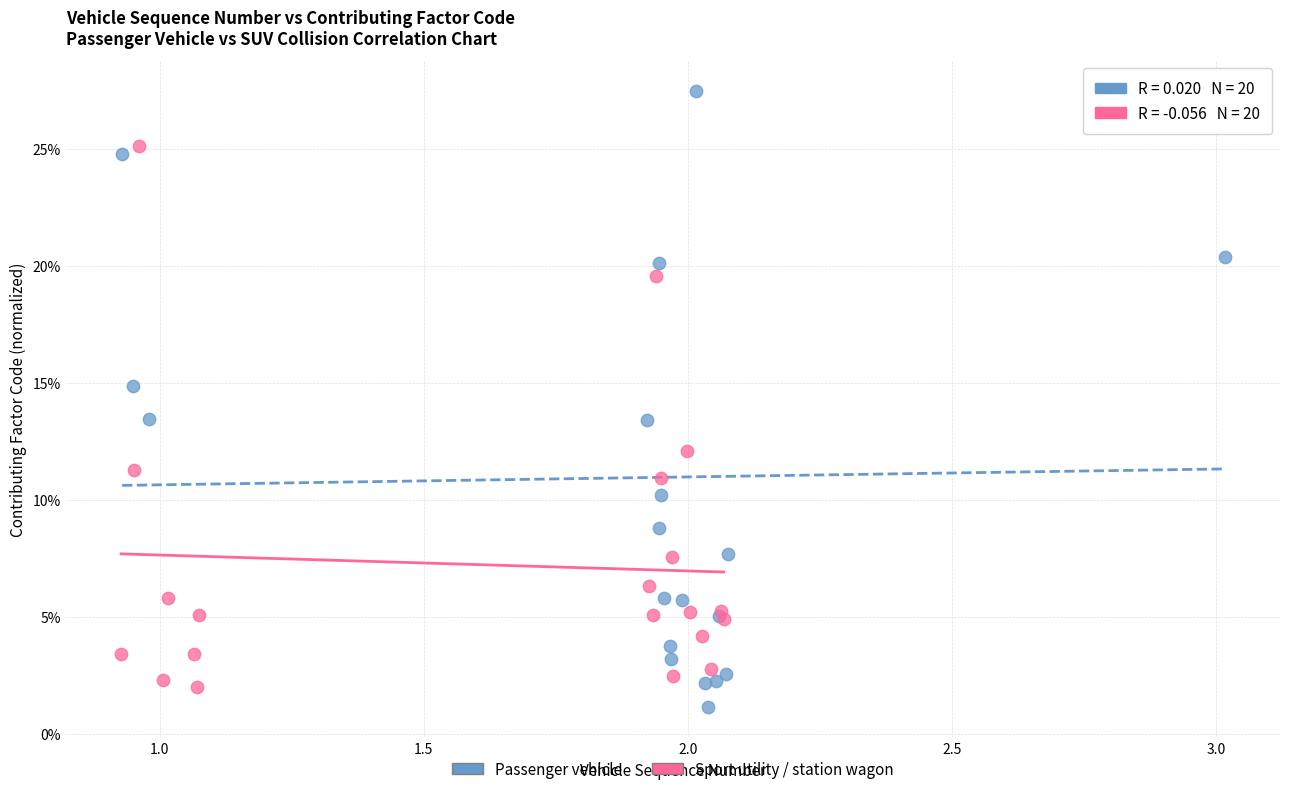

What are all the series names shown in the legend?

Passenger vehicle, Sport utility / station wagon